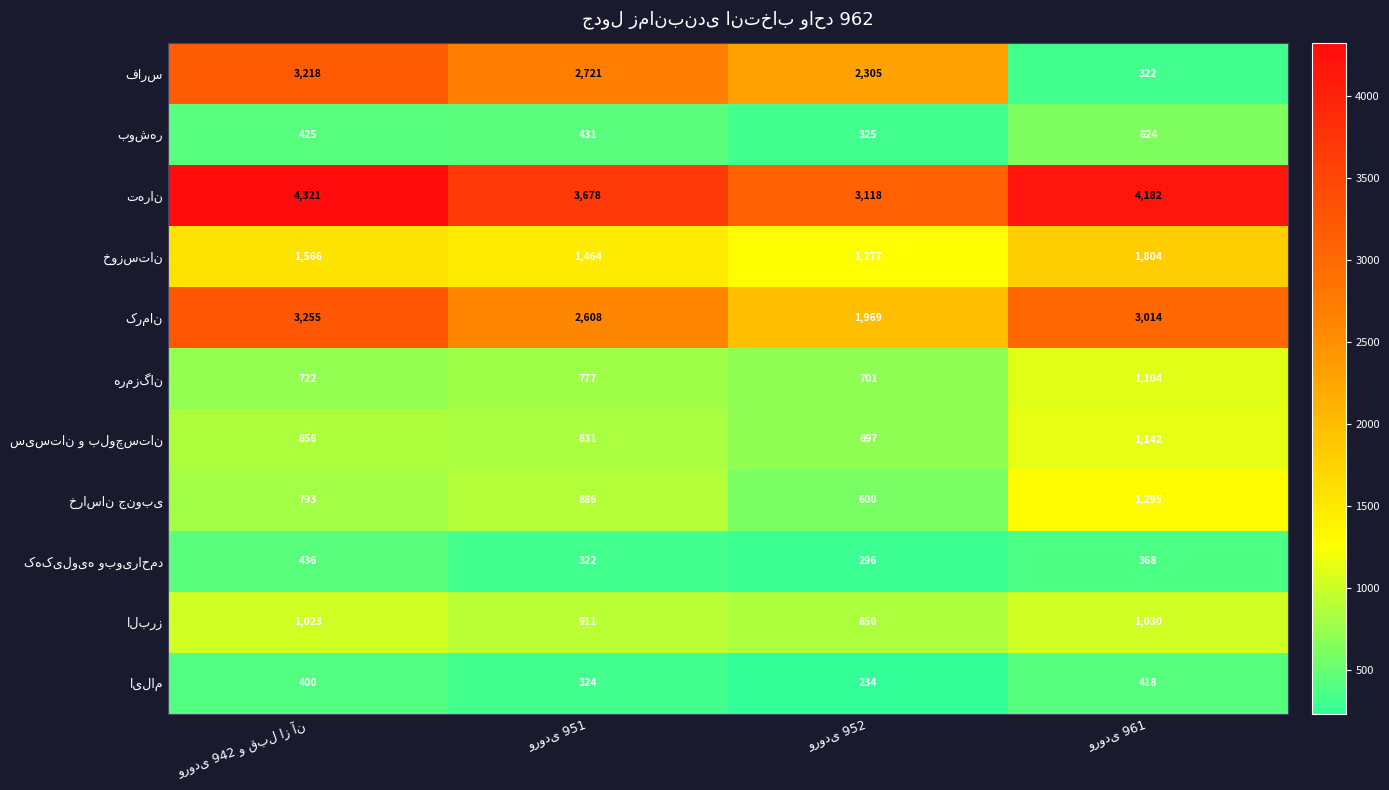

How many distinct data groups are displayed?

11